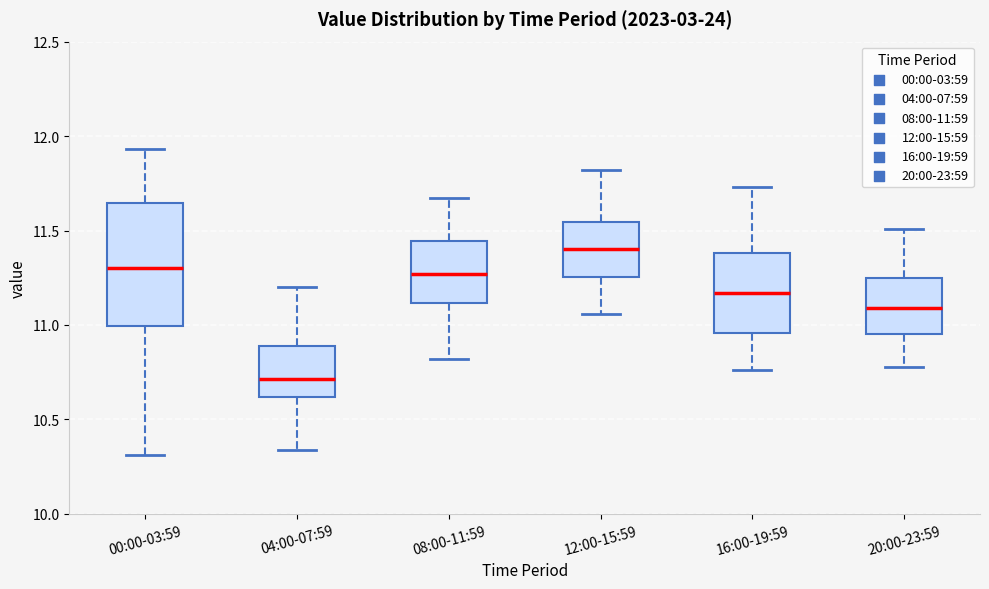

Reading left to right, transcribe this box plot: for each box, give where its median line is, the range the box spans, and where its two whiskers end, as read against the y-axis. The values are not printed on the chart, so give them approximately, as read against the axis.

00:00-03:59: median 11.30, box 11.00 to 11.65, whiskers 10.30 to 11.95
04:00-07:59: median 10.70, box 10.60 to 10.90, whiskers 10.35 to 11.20
08:00-11:59: median 11.25, box 11.10 to 11.45, whiskers 10.80 to 11.65
12:00-15:59: median 11.40, box 11.25 to 11.55, whiskers 11.05 to 11.80
16:00-19:59: median 11.15, box 10.95 to 11.40, whiskers 10.75 to 11.75
20:00-23:59: median 11.10, box 10.95 to 11.25, whiskers 10.80 to 11.50